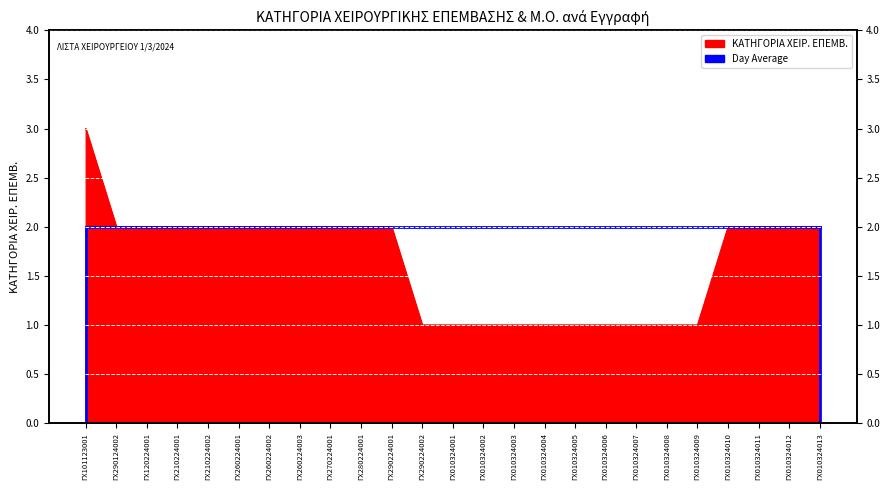

Approximately how many times larger is the value at ΓΧ260224002 compared to ΓΧ010324011?

1.0